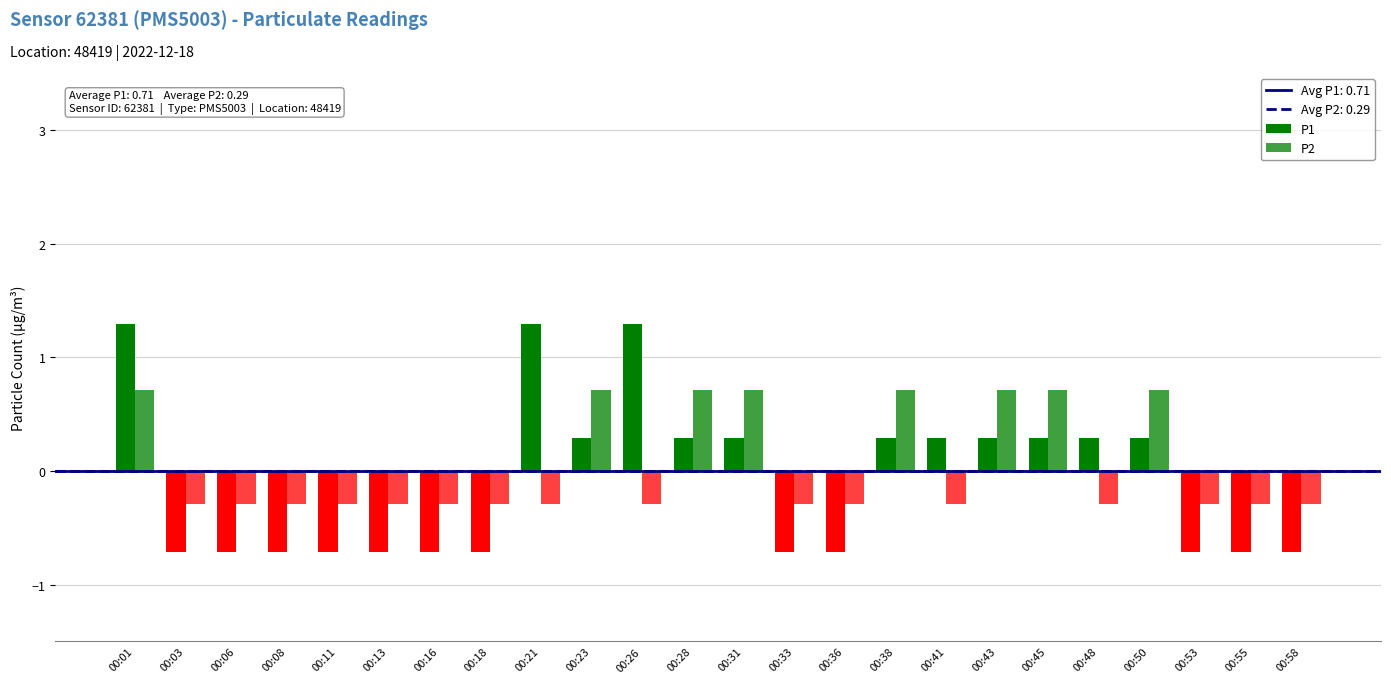

Which category has the highest value across all series?

00:01